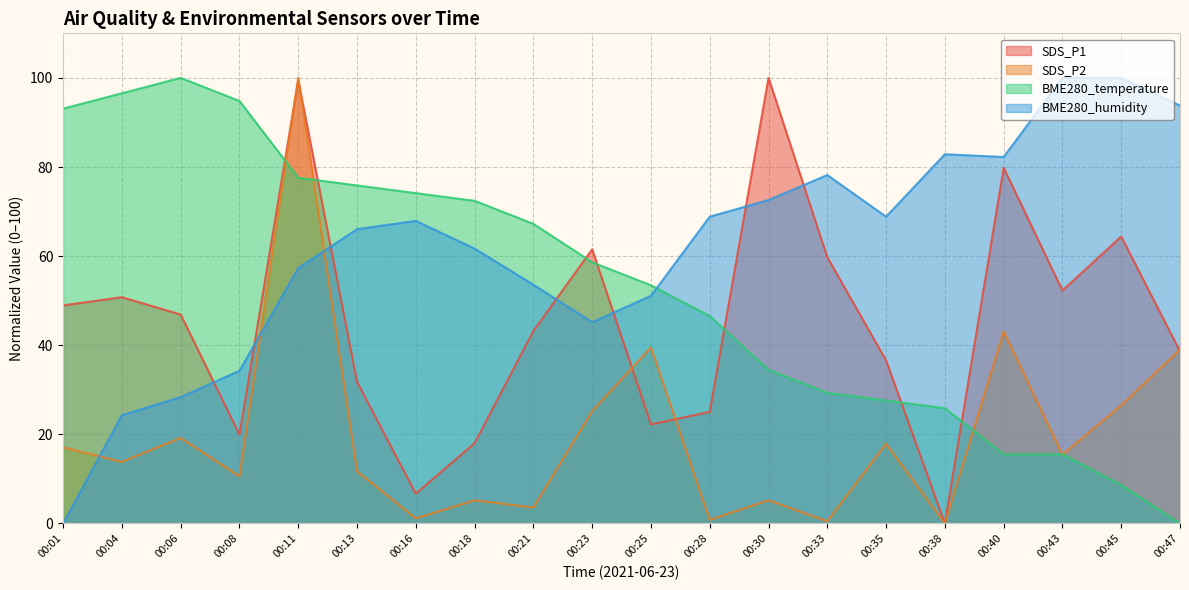

What is the average value of the SDS_P2 series?

19.8